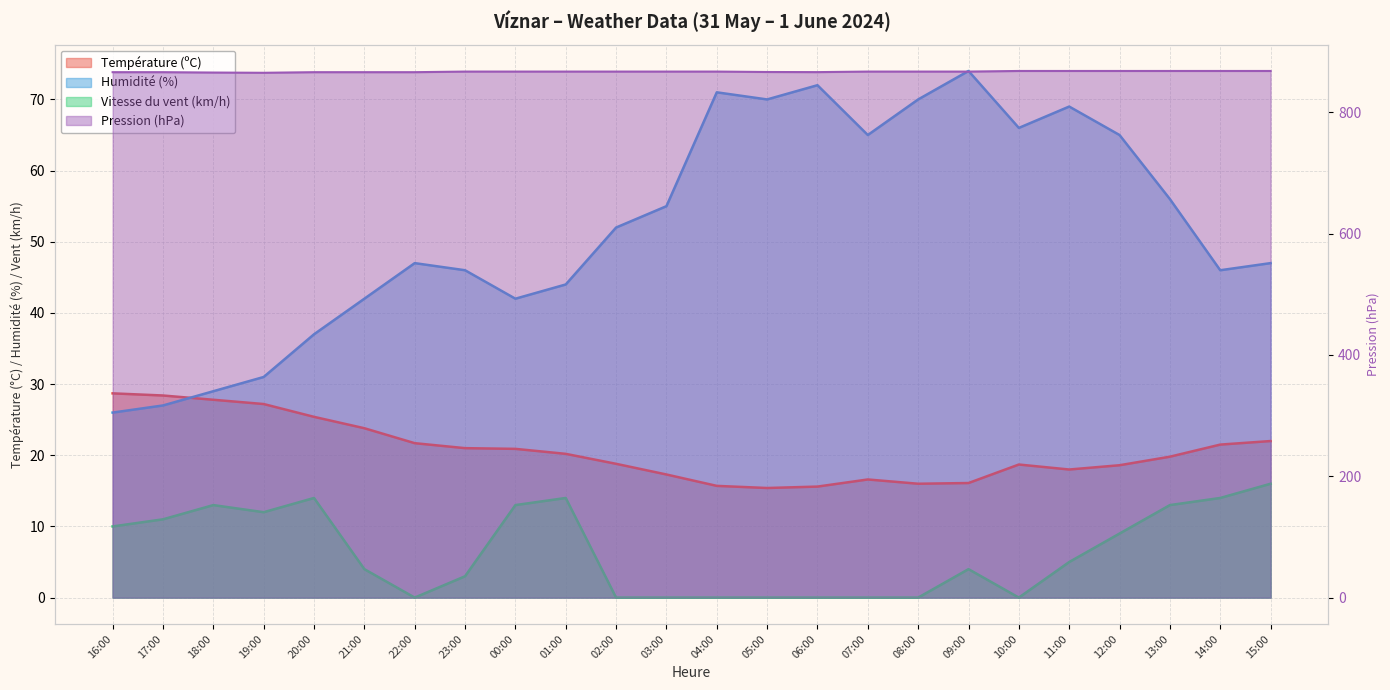

What is the total value across all series at 18:00?

935.2